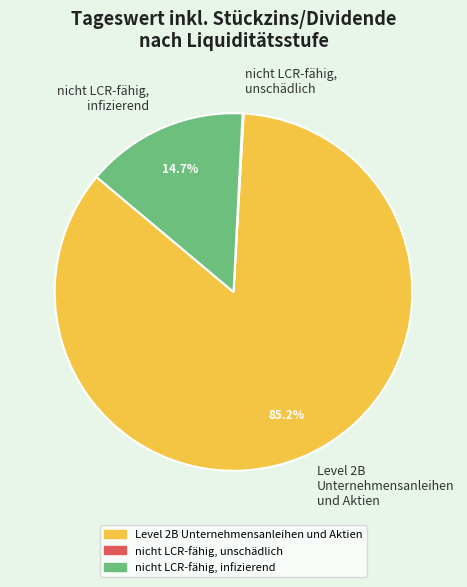

Combined, what portion of the pie is nicht LCR-fähig, infizierend and Level 2B Unternehmensanleihen und Aktien?

99.9%